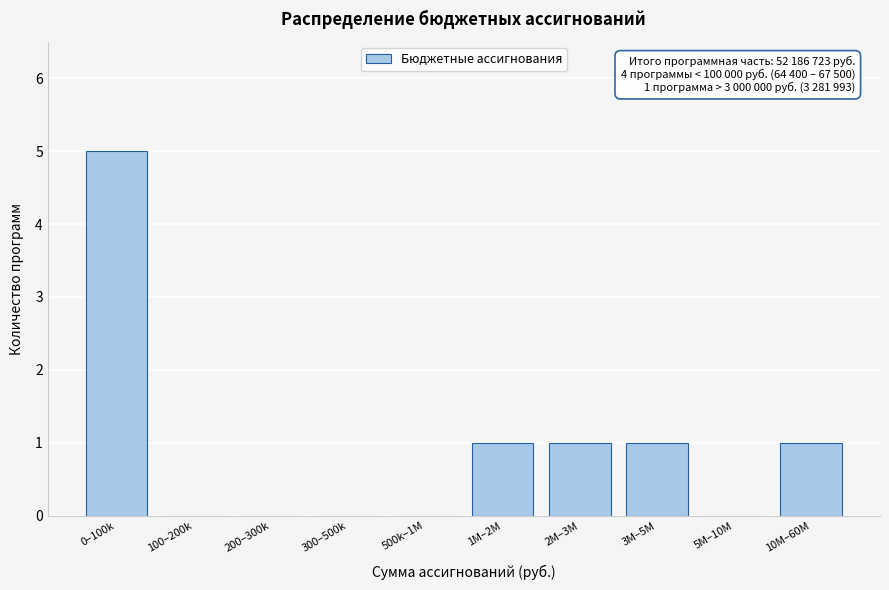

Reading left to right, list all the values displayed in this chart.

0–100k=5	100–200k=0	200–300k=0	300–500k=0	500k–1M=0	1M–2M=1	2M–3M=1	3M–5M=1	5M–10M=0	10M–60M=1